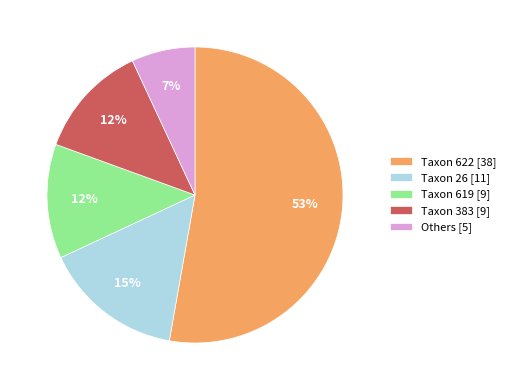

Count the number of slices in the pie.

5